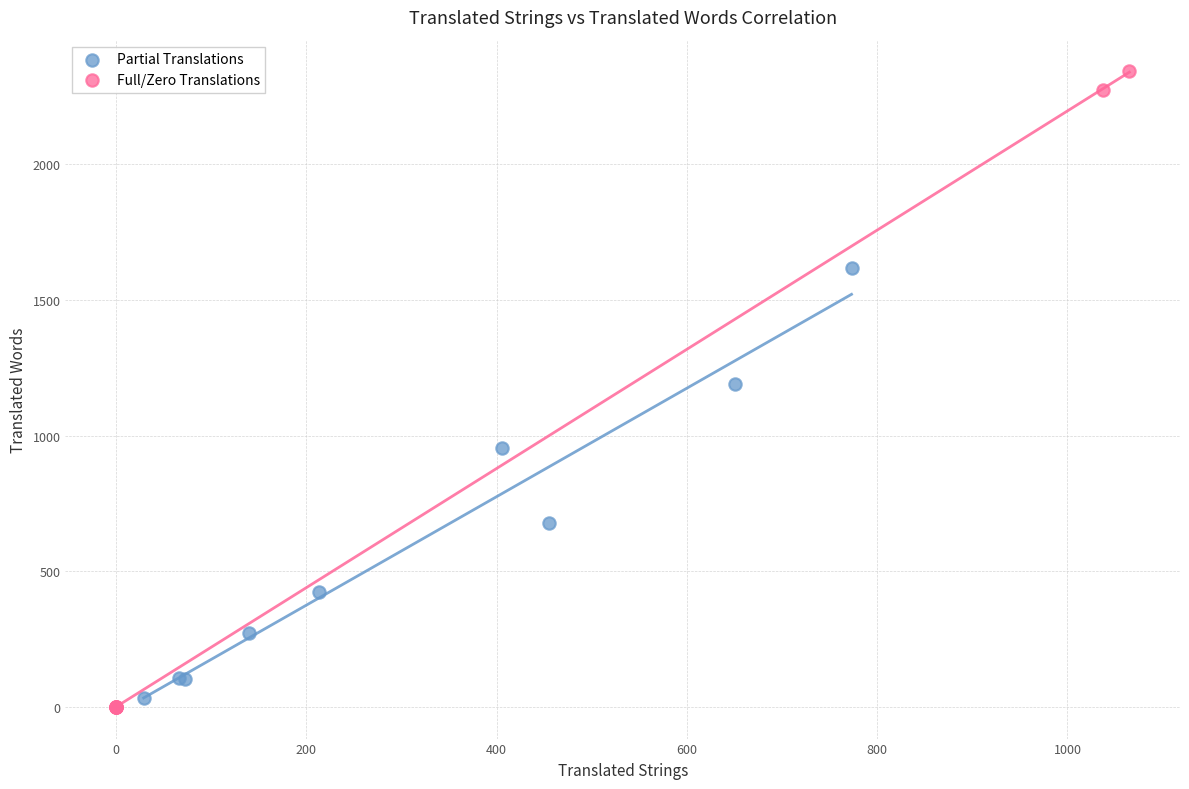

Which series contains the highest Y value?

Full/Zero Translations